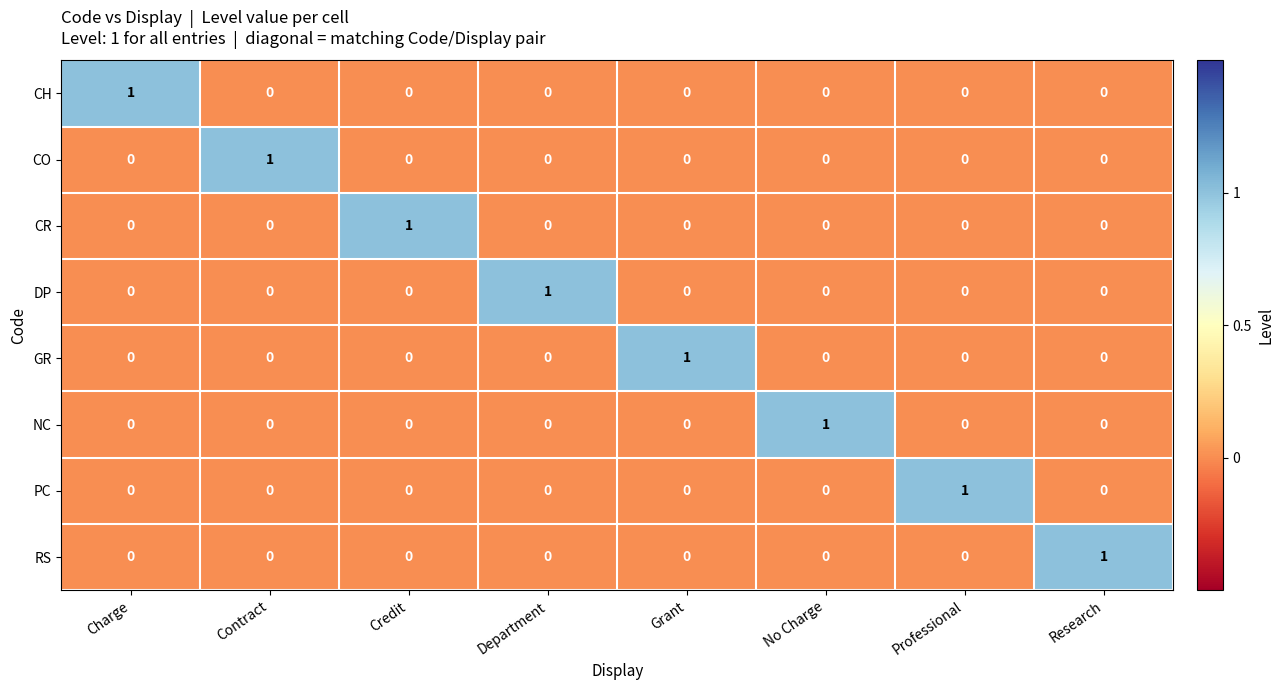

How many GR values are between 0 and 1?

8